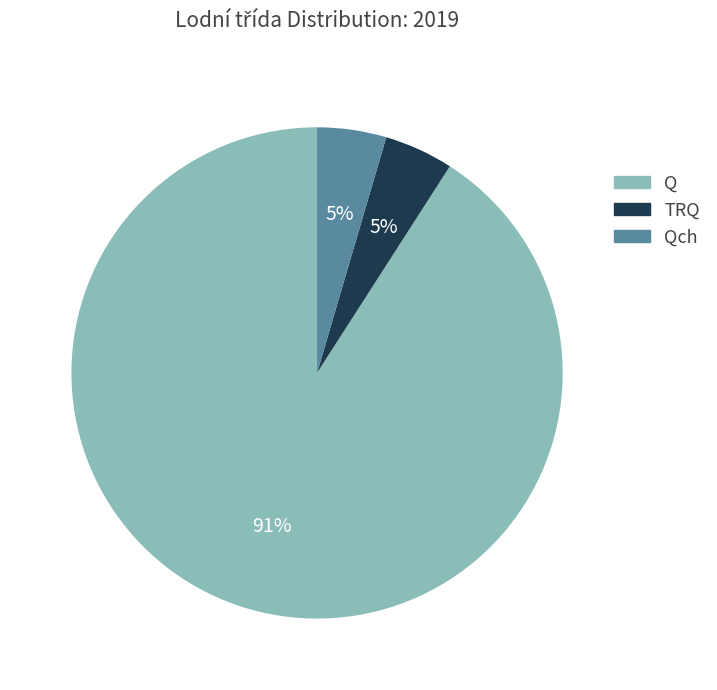

To the nearest percent, what is the average slice percentage?

33%